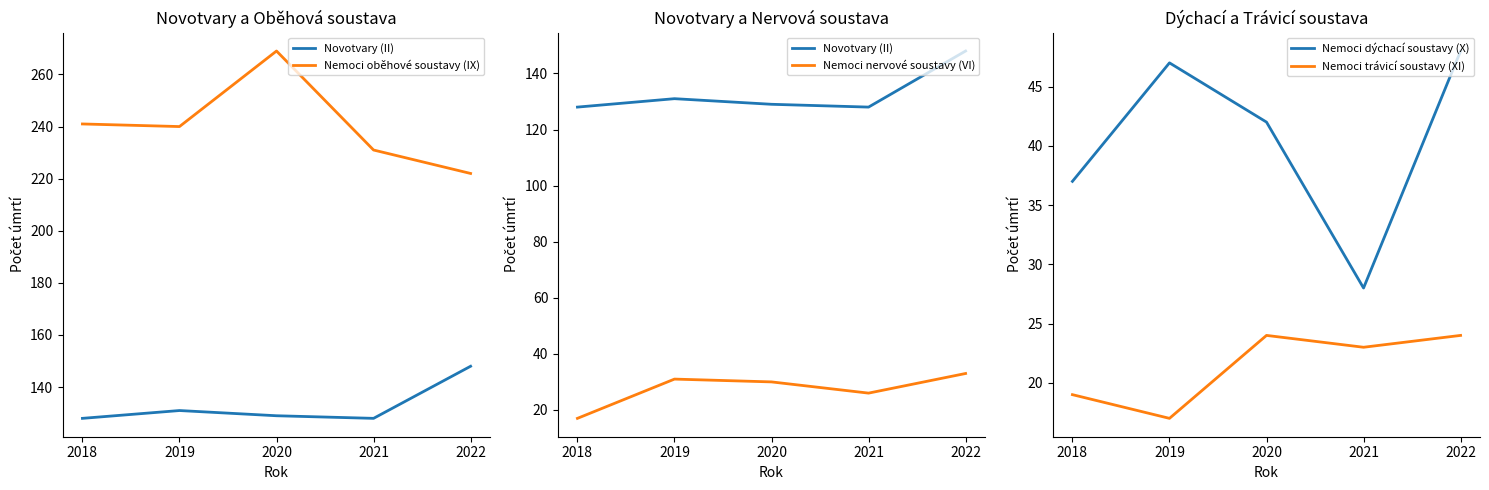

Between 2019 and 2020, which series saw the biggest shift?

Nemoci oběhové soustavy (IX)